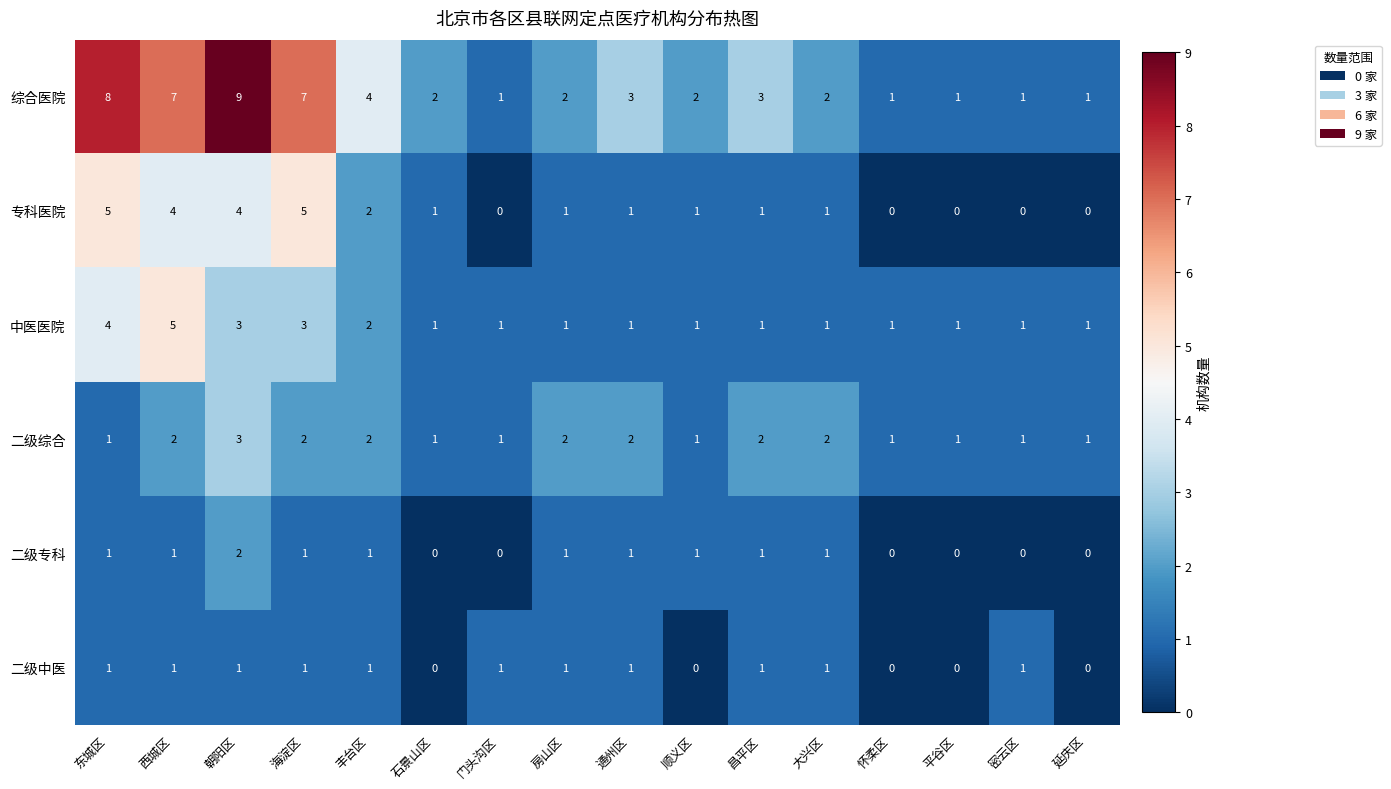

True or false: 综合医院 has a value of 9 at 朝阳区.

True